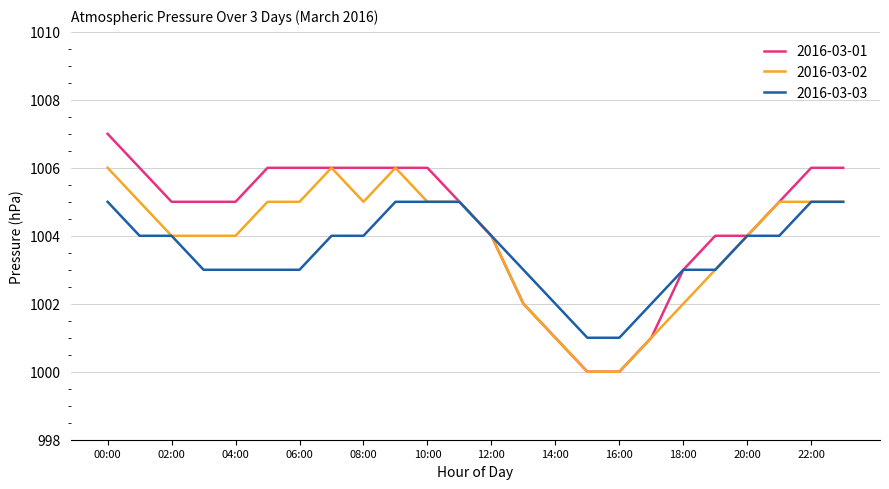

What are all the series names shown in the legend?

2016-03-01, 2016-03-02, 2016-03-03